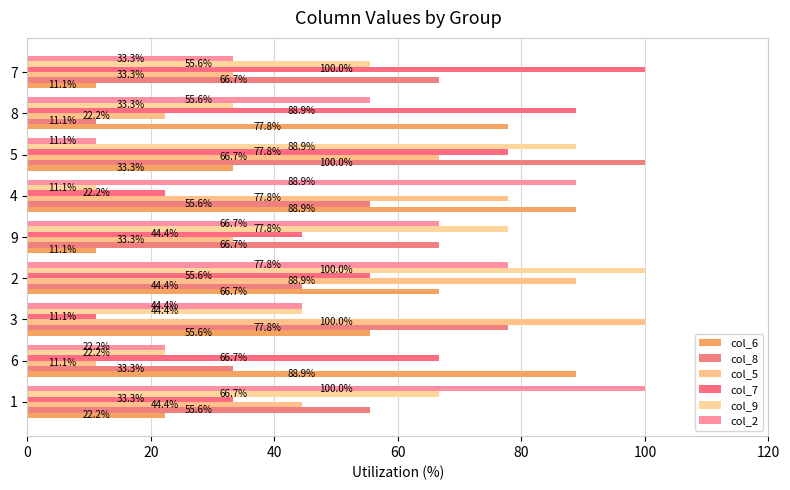

Count the number of categories in the chart.

9